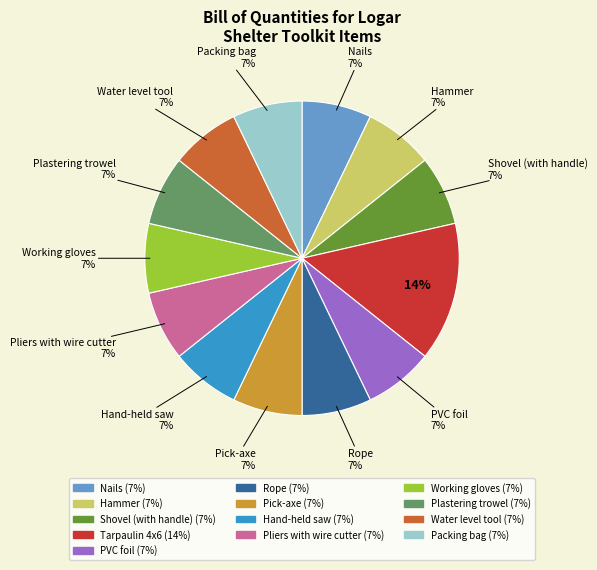

Count the number of slices in the pie.

13